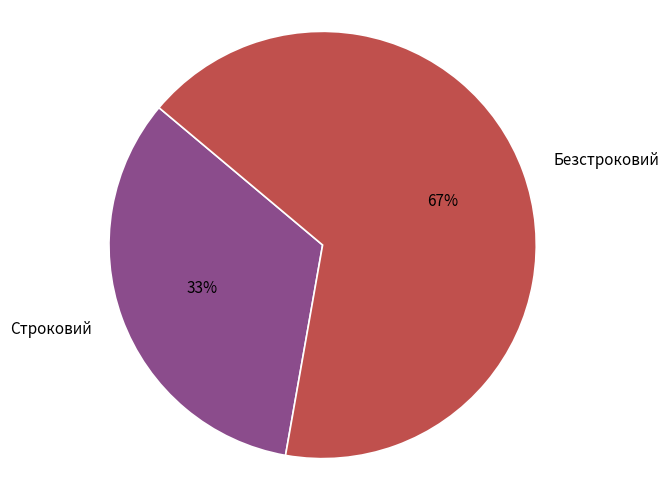

What is the ratio of the value at Безстроковий to the value at Строковий?

2.0